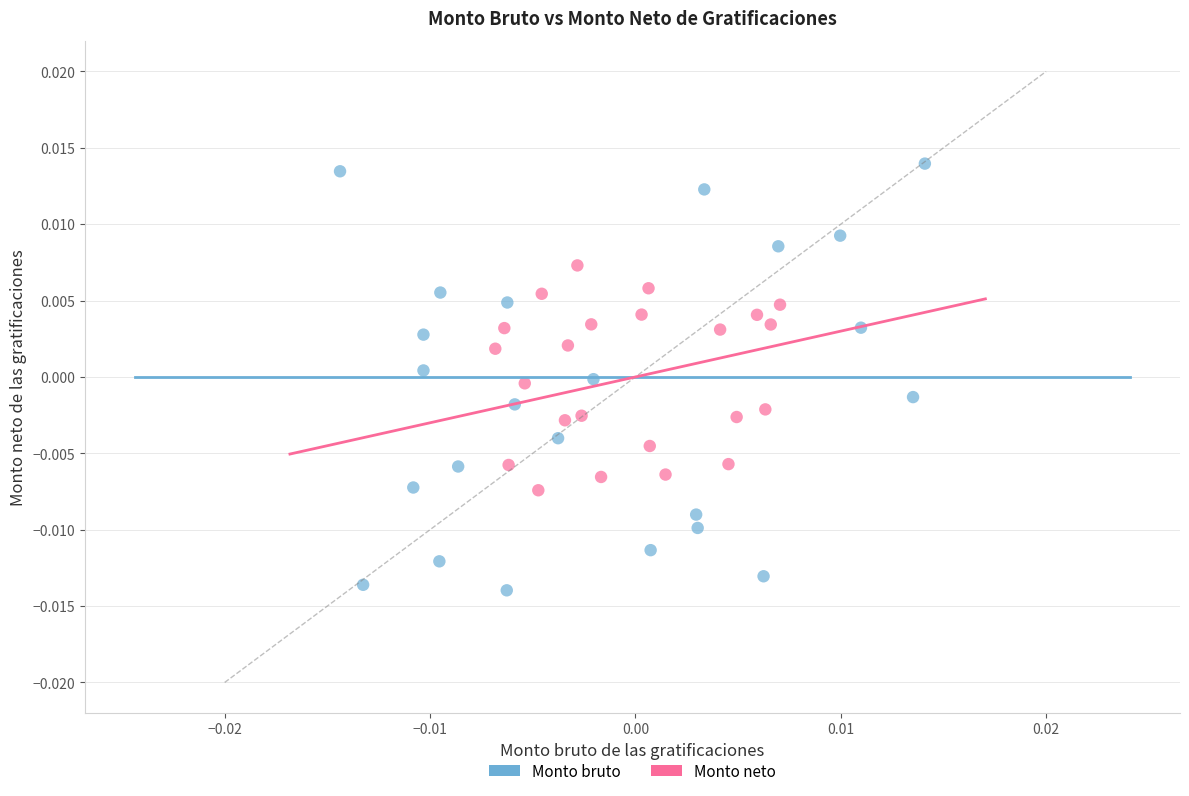

Which series reaches the maximum Y coordinate?

Monto bruto